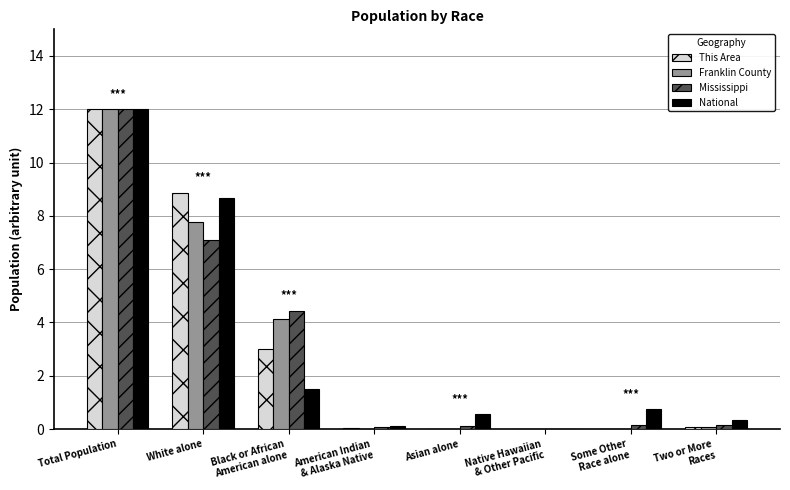

Which category has the highest value in the This Area series?

Total Population